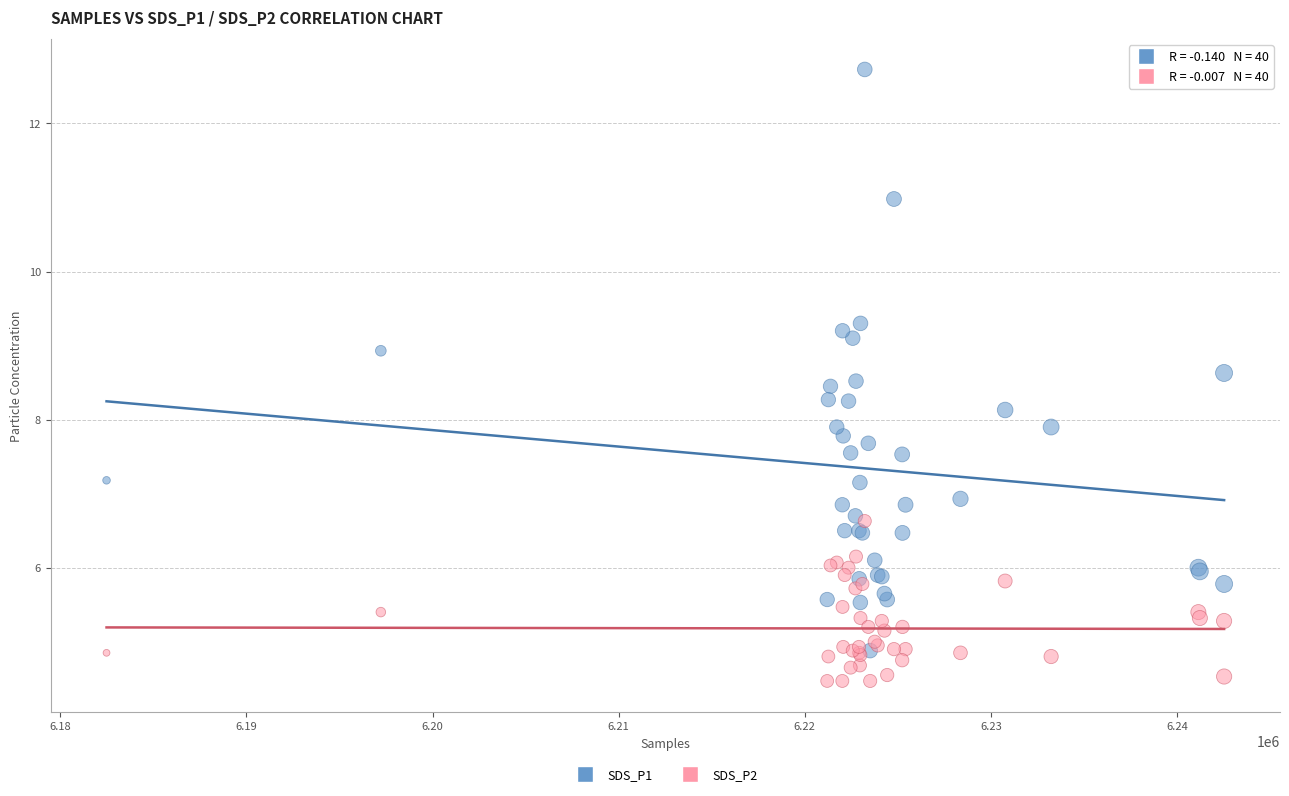

Which series reaches the minimum Y coordinate?

SDS_P2